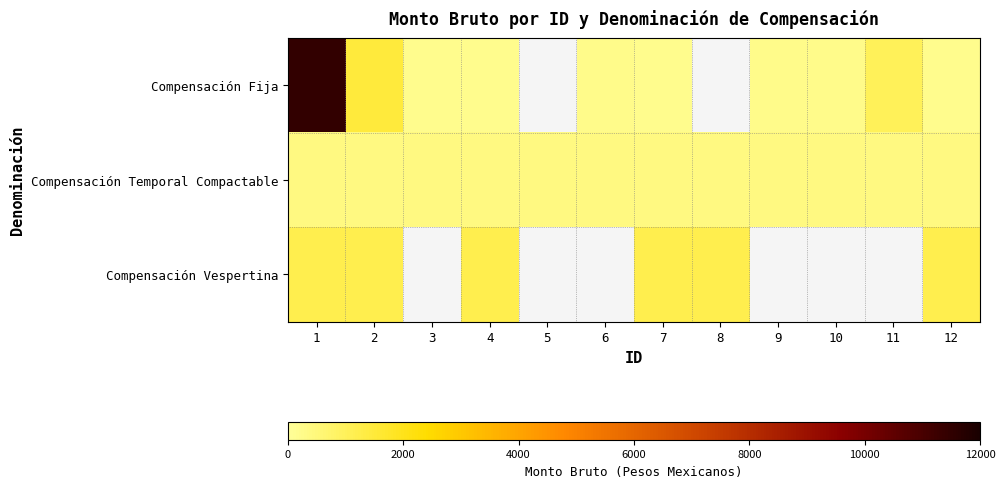

The Compensación Temporal Compactable series shows 617.4 at 8. True or false?

False